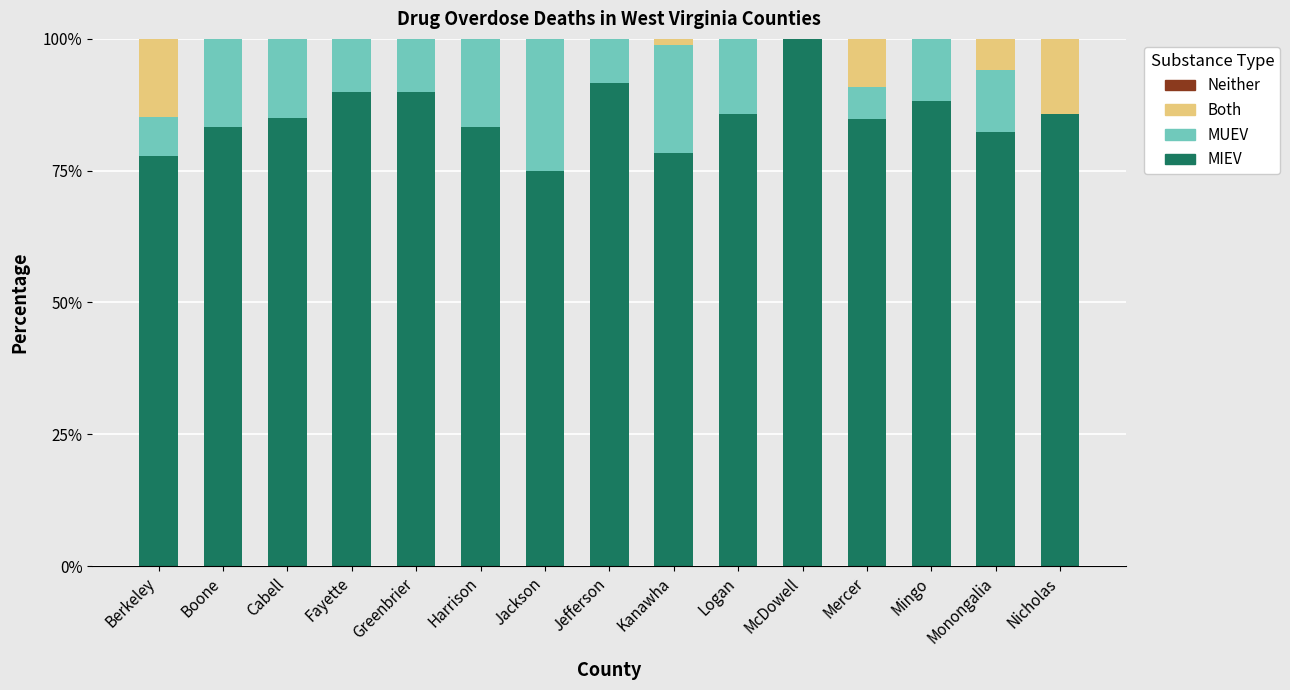

What is the spread (max minus min) of values at Harrison?

83.3